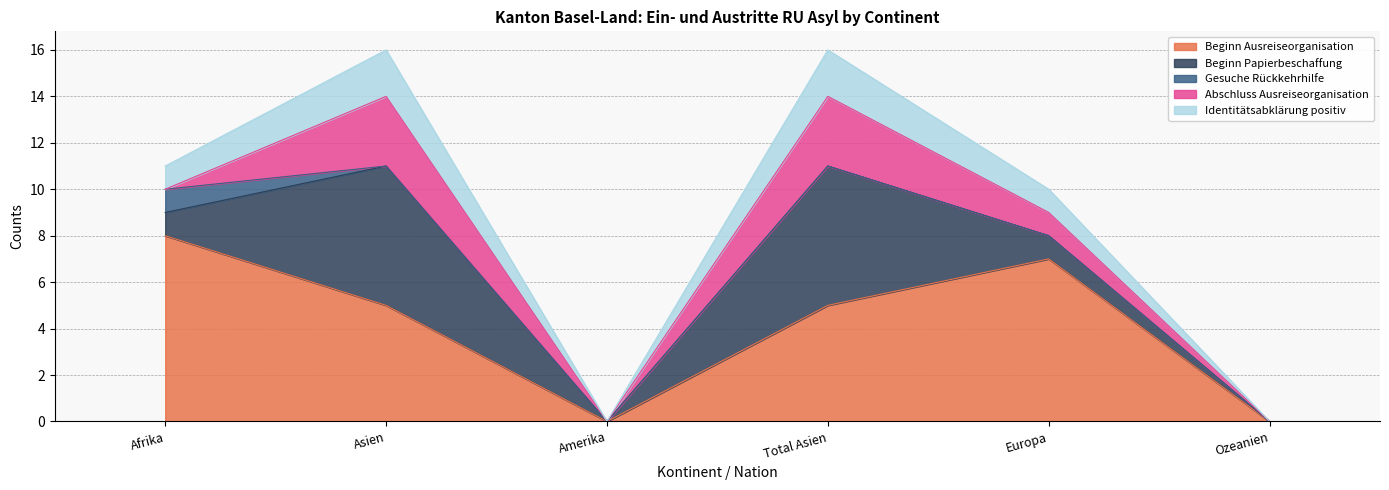

What position from the right is Amerika?

4